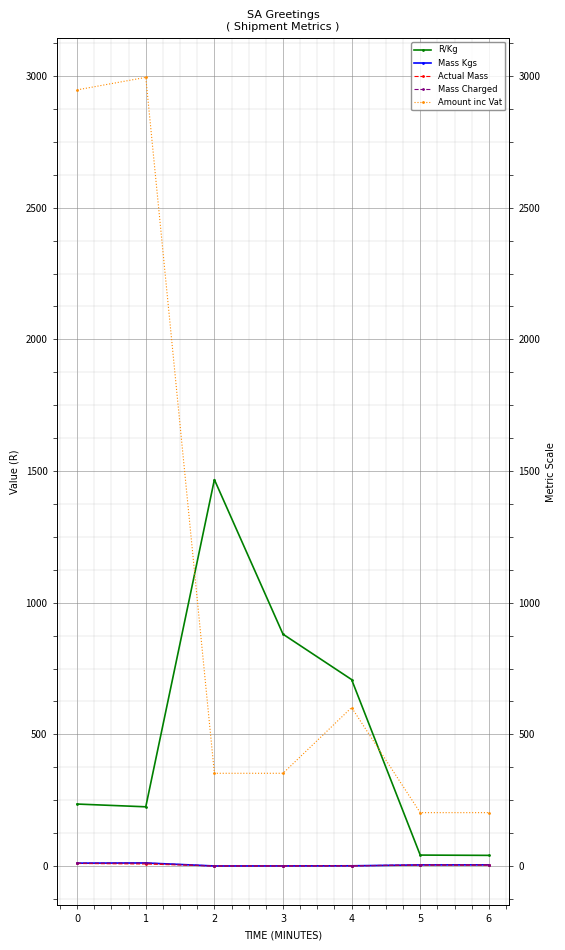

True or false: Actual Mass and Mass Kgs intersect in this chart.

False